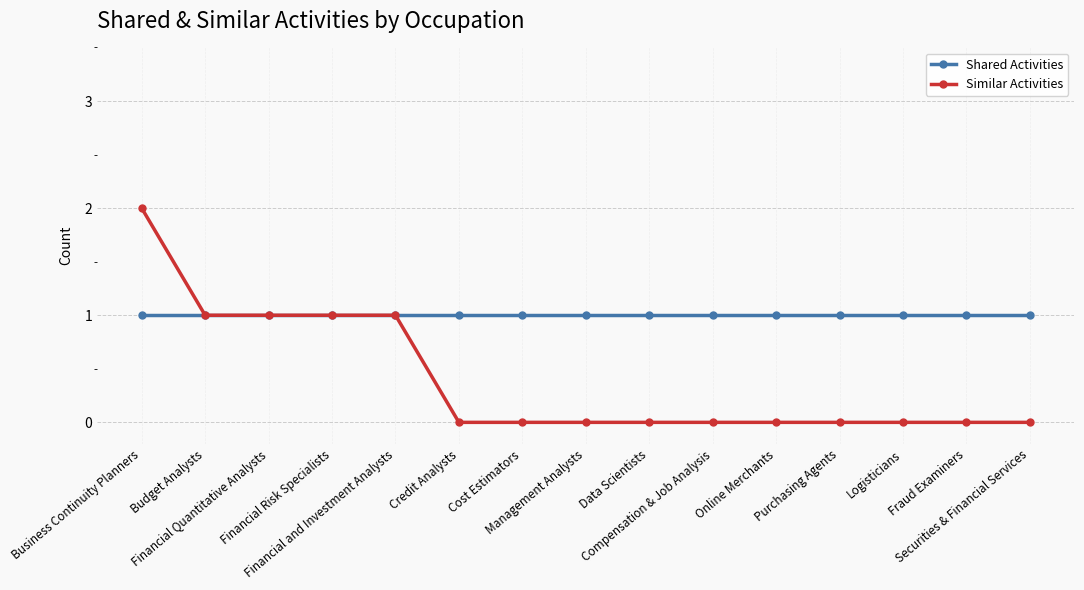

Which series has the largest total across all categories?

Shared Activities